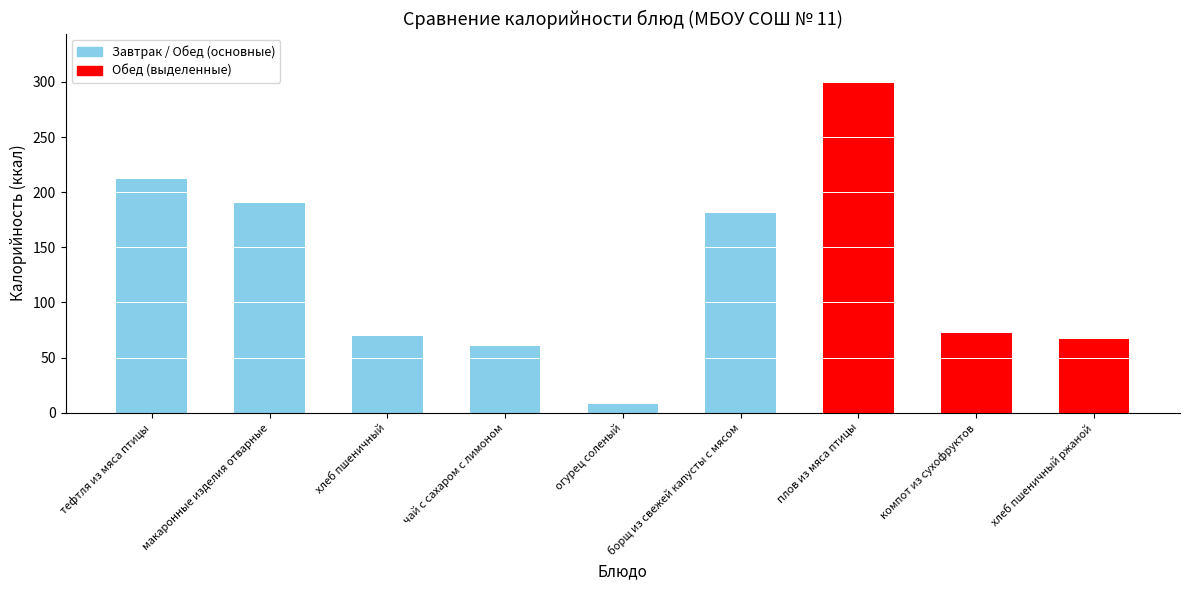

What is the change in value from макаронные изделия отварные to компот из сухофруктов?

-118